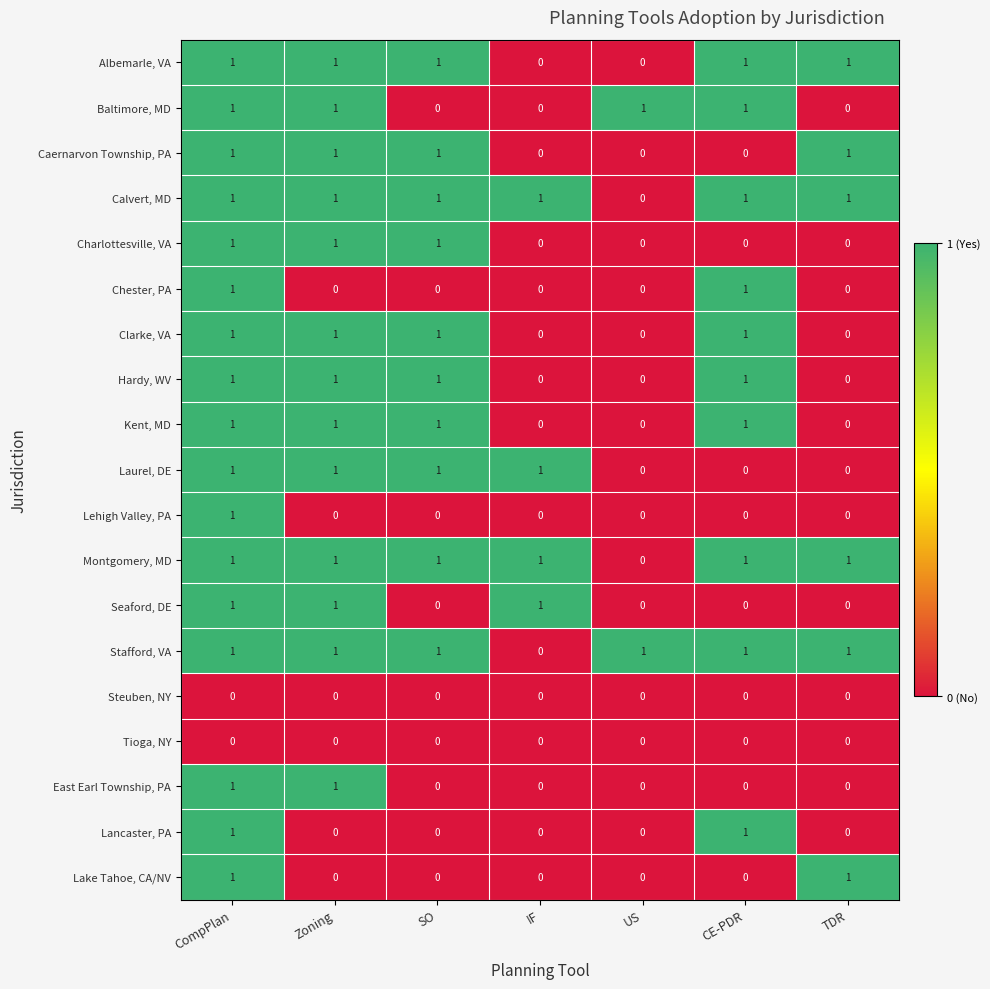

True or false: East Earl Township, PA has a value of 0 at IF.

True